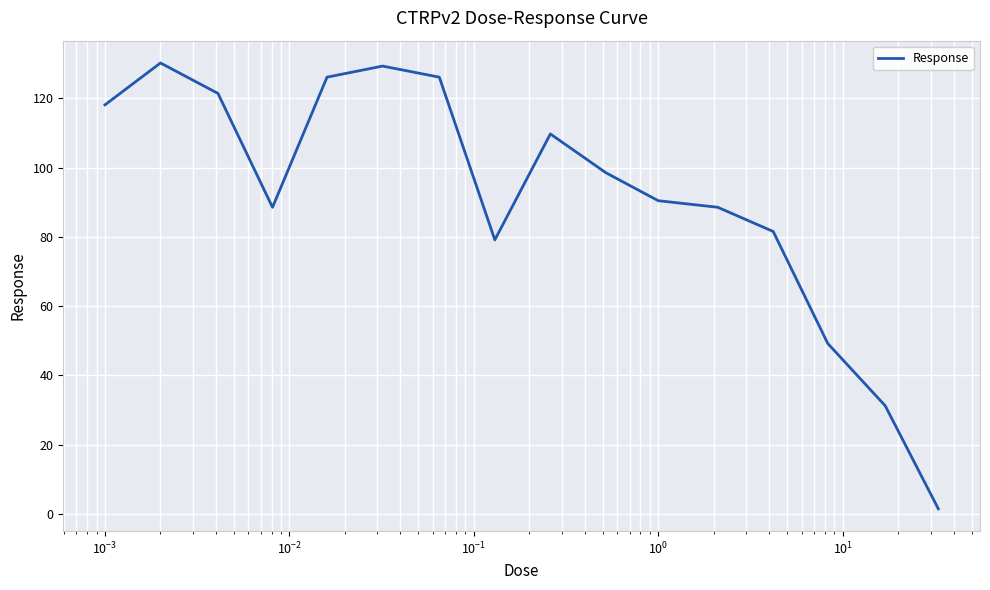

What is the difference between the maximum and minimum values?

128.8